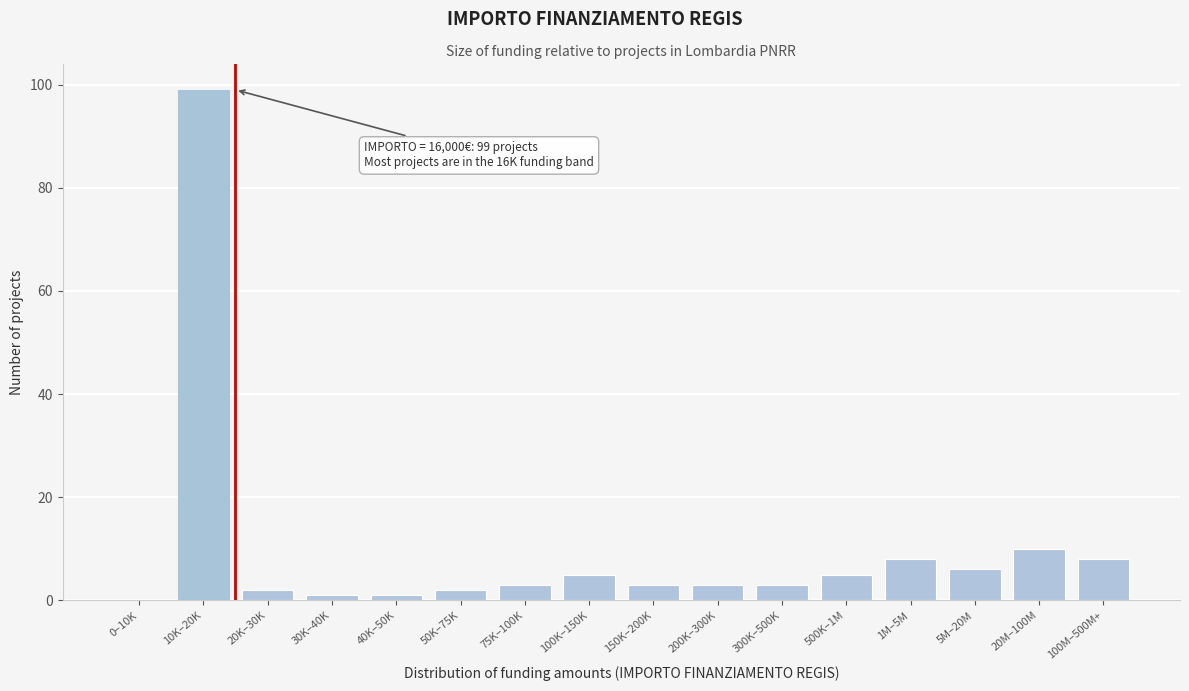

Reading left to right, what are all the values shown in this chart?

0–10K=0	10K–20K=99	20K–30K=2	30K–40K=1	40K–50K=1	50K–75K=2	75K–100K=3	100K–150K=5	150K–200K=3	200K–300K=3	300K–500K=3	500K–1M=5	1M–5M=8	5M–20M=6	20M–100M=10	100M–500M+=8